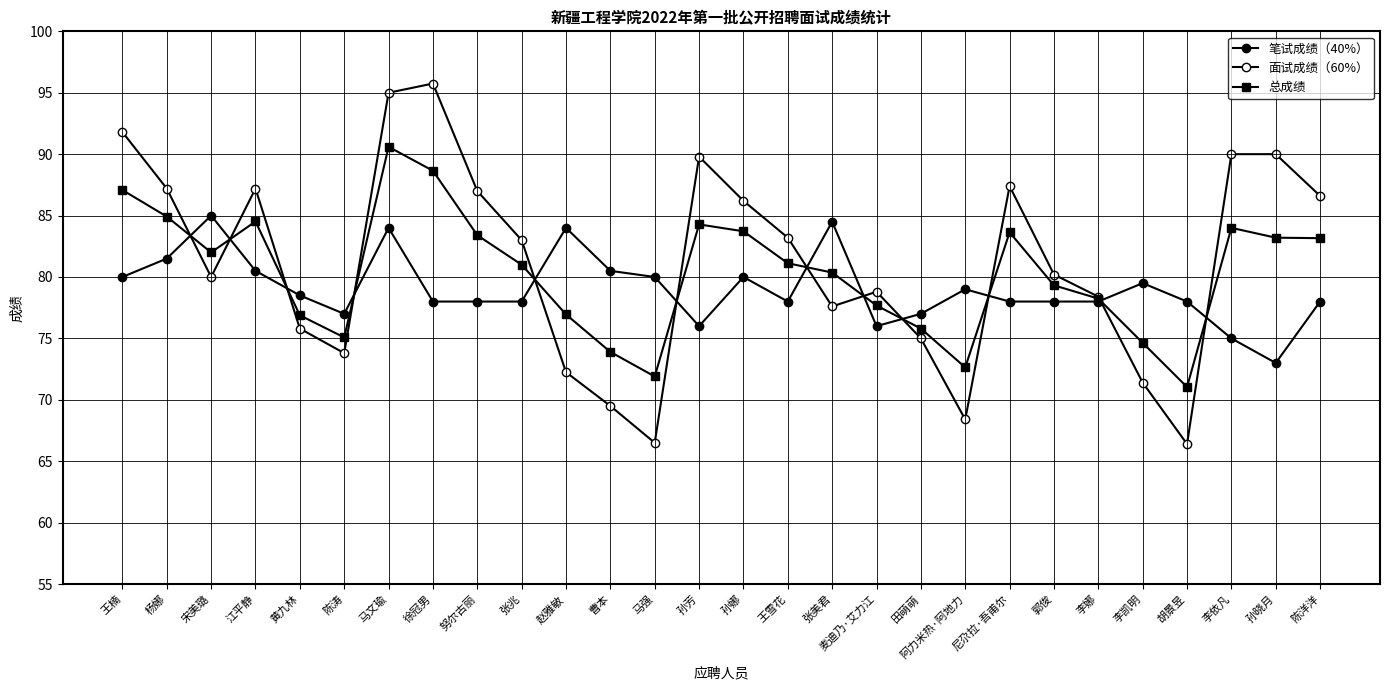

True or false: 面试成绩（60%） has a value of 42.0 at 胡景昱.

False